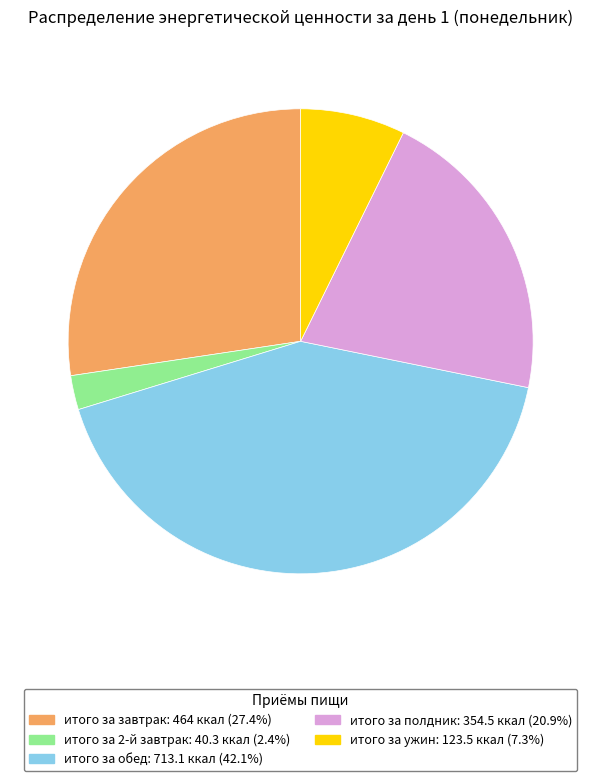

Do итого за полдник and итого за 2-й завтрак together represent more than half of the pie?

No